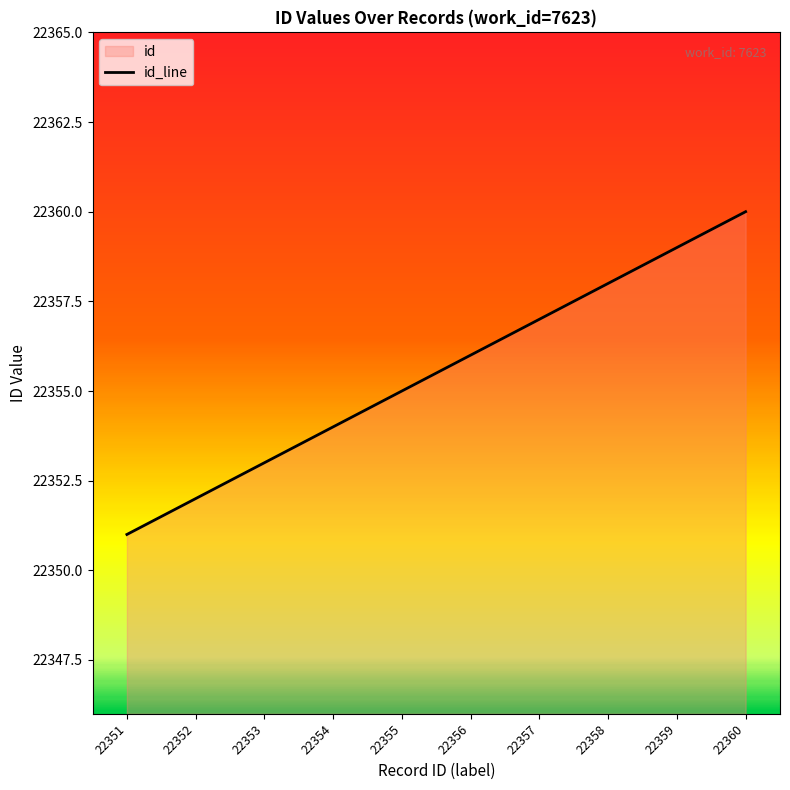

What is the sum of the values at 22351 and 22358?

44709